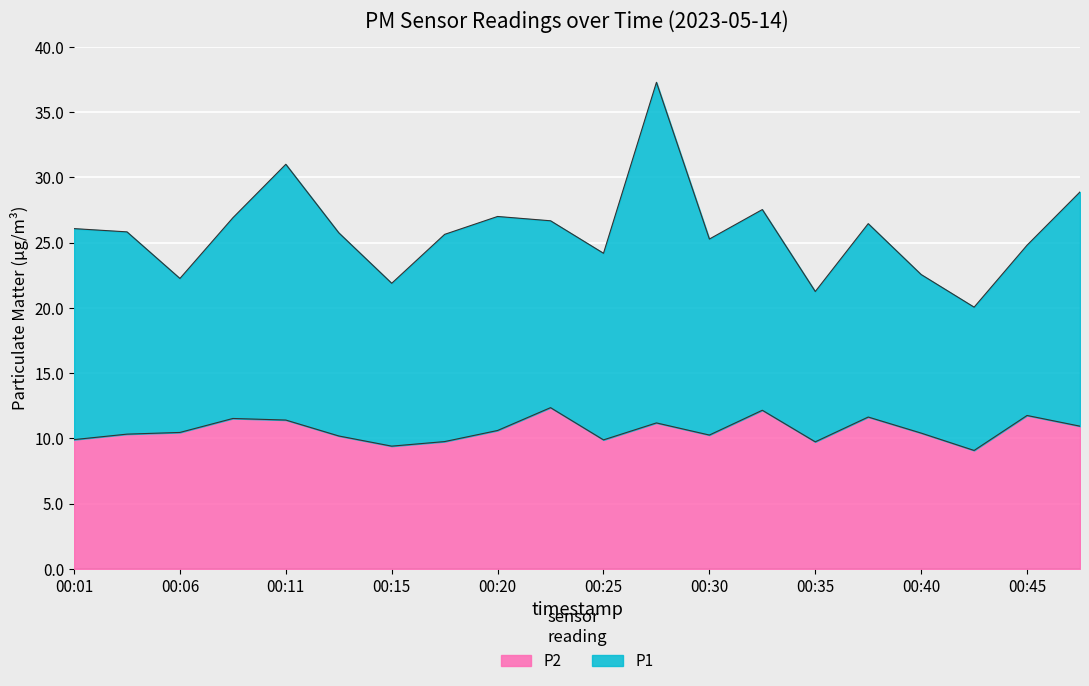

Is it true that the value at 00:03 is 10.3?

True